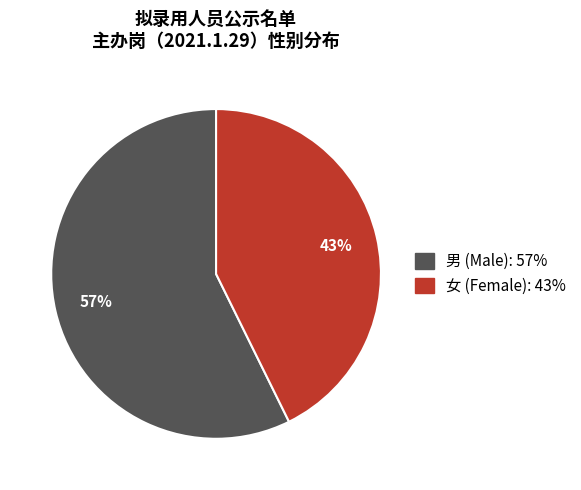

Is there any slice that represents more than half of the pie?

Yes